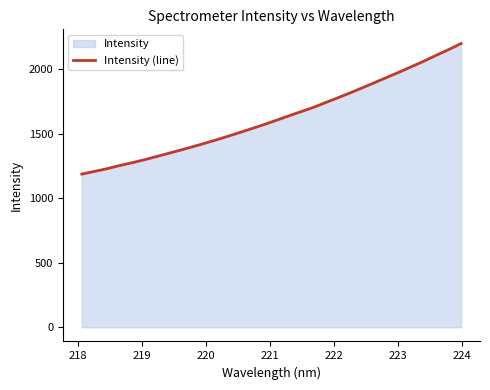

True or false: the data has more than 0 interior local peaks.

False